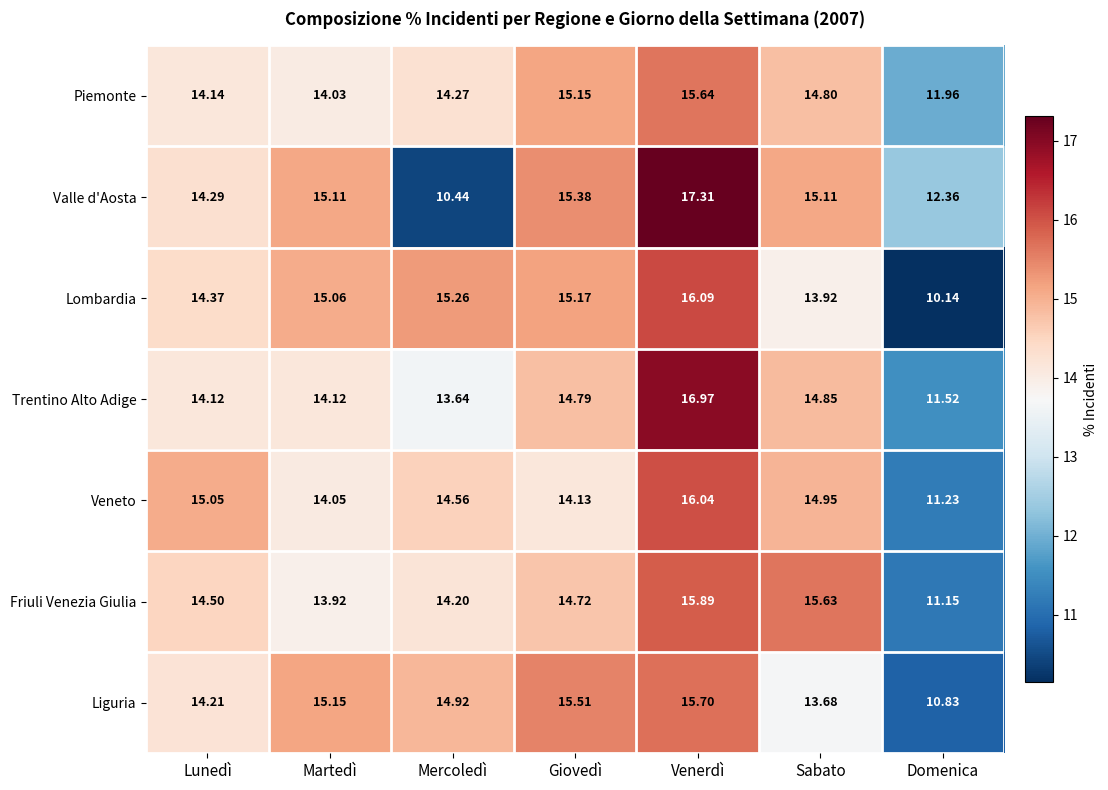

Which category has the highest value across all series?

Venerdì